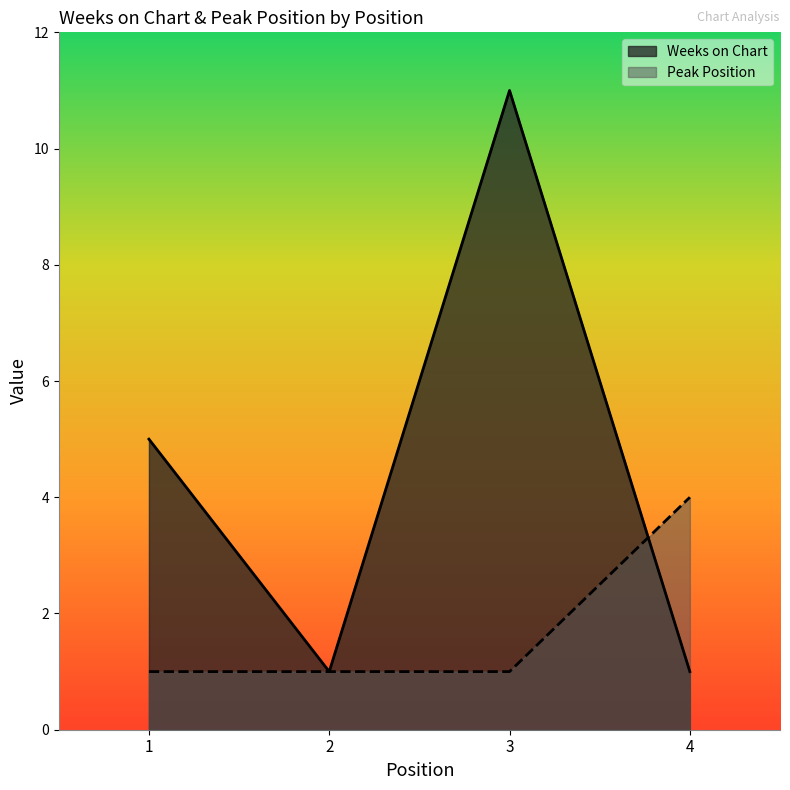

At which category does the chart reach its peak across all series?

3